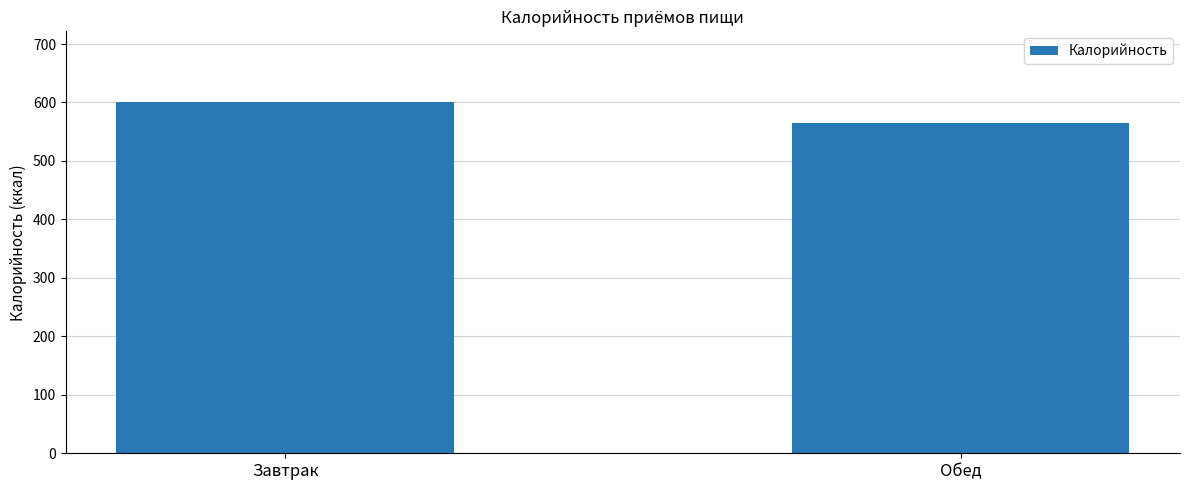

Are the bars horizontal?

No